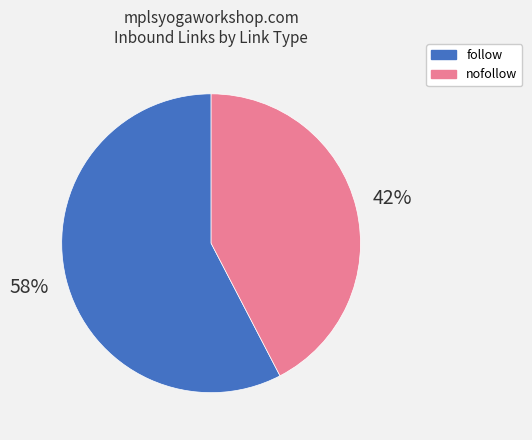

To the nearest percent, what is the average slice percentage?

50%